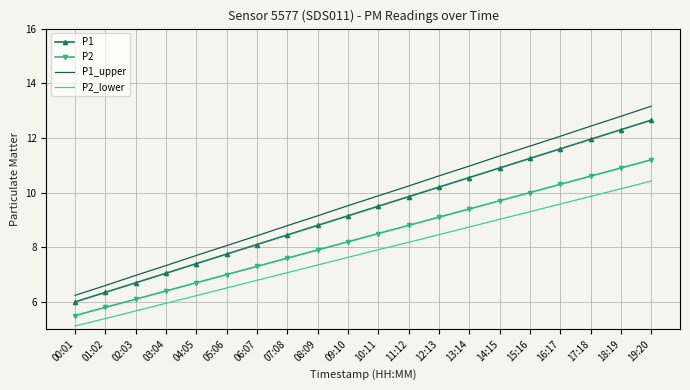

True or false: P2_lower and P1 intersect in this chart.

False